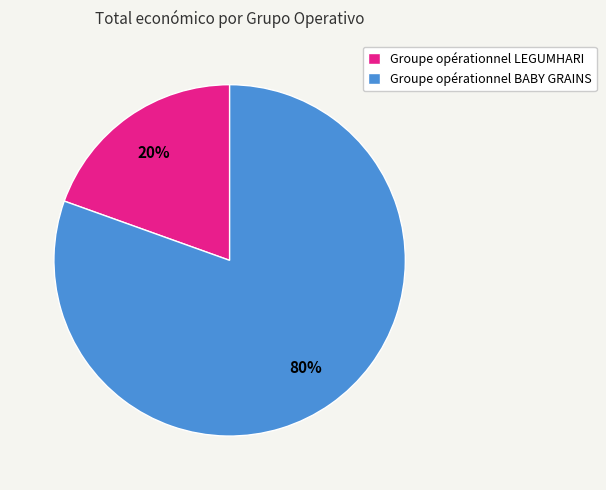

Rank the categories by value from lowest to highest.

Groupe opérationnel LEGUMHARI, Groupe opérationnel BABY GRAINS